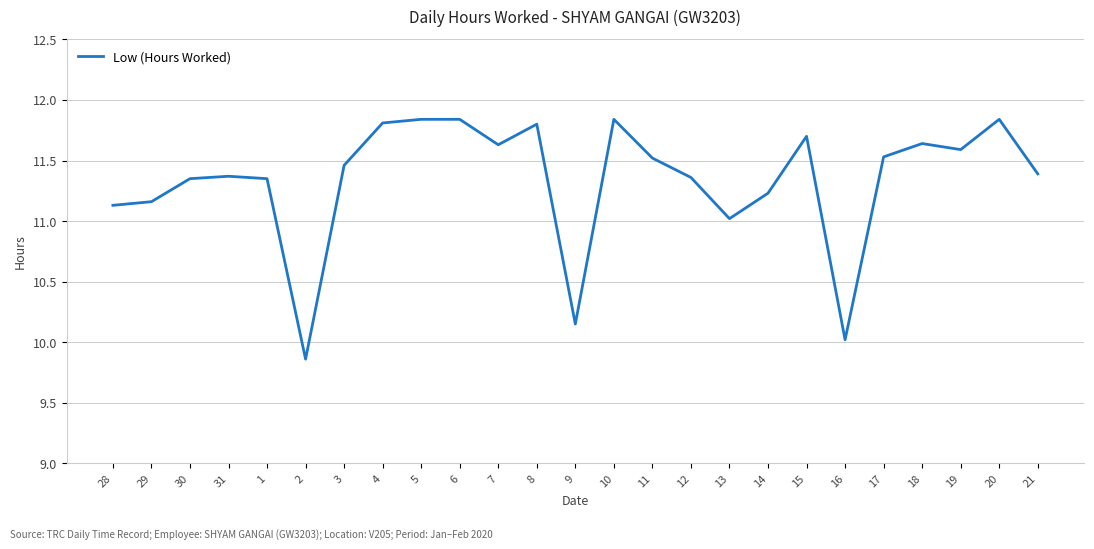

What is the sum of all values?

283.4